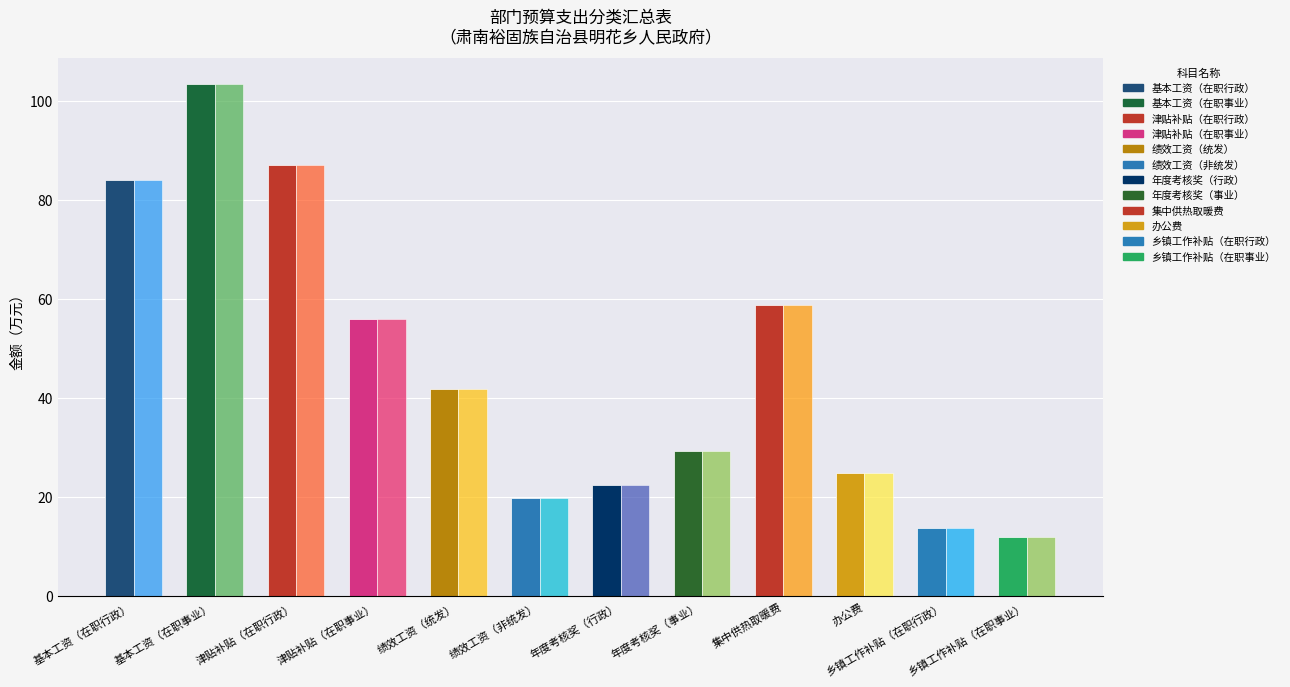

What is the smallest value displayed?

12.0